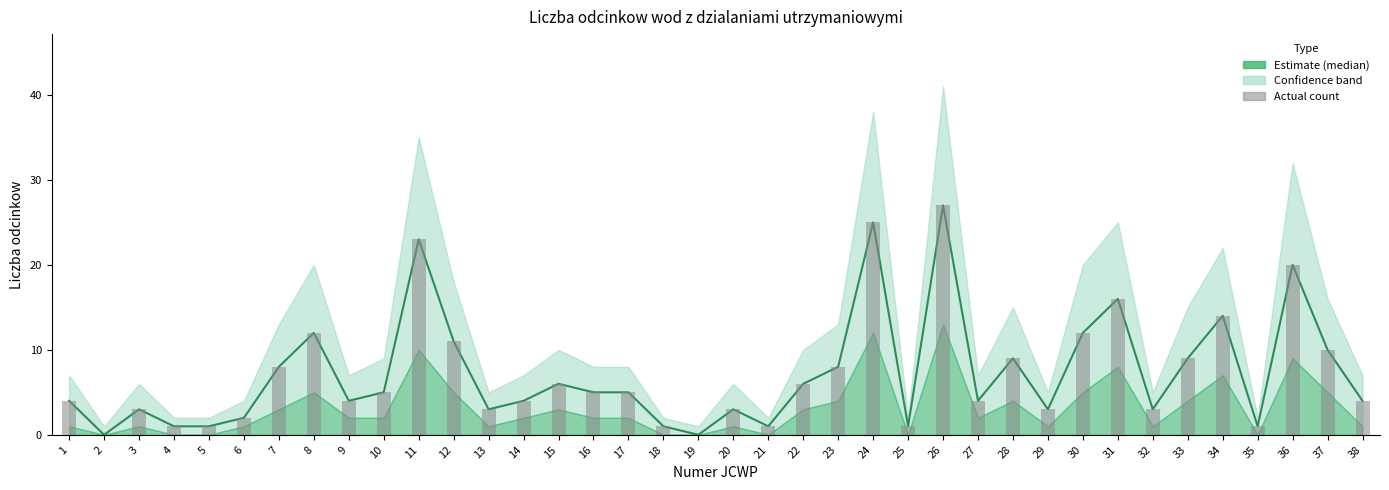

How many values are below 5?

19